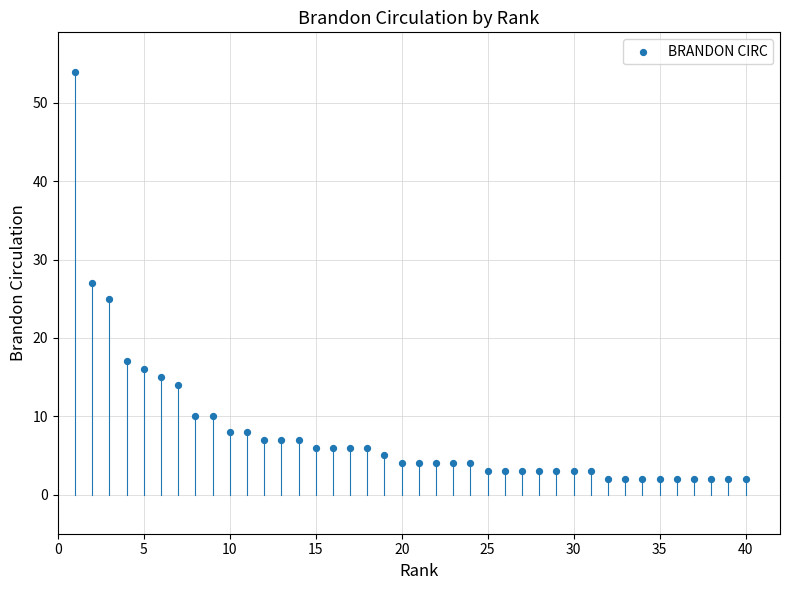

What Y value in the scatter plot is closest to 28?

27